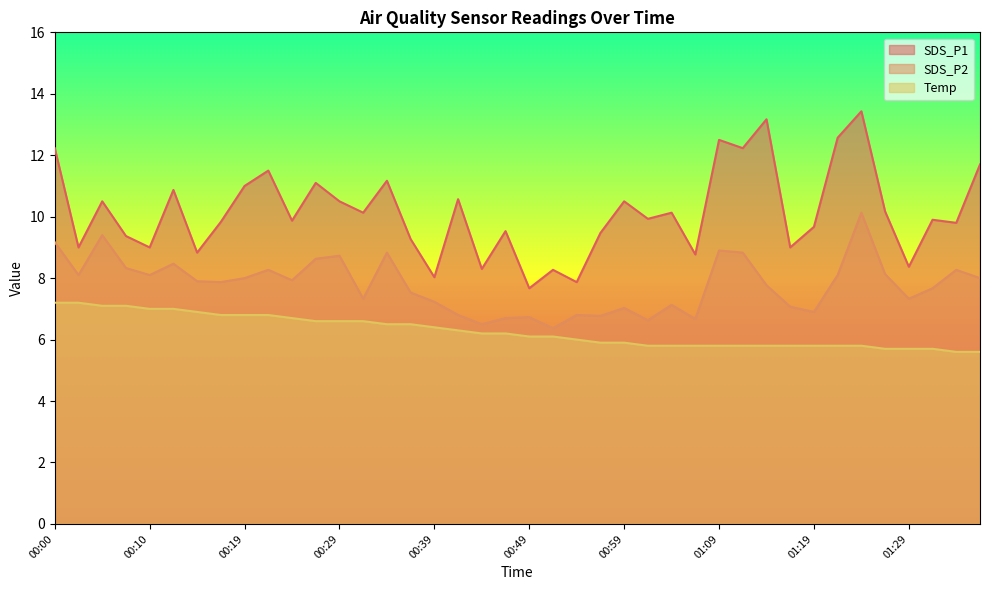

Count the number of data series in this chart.

3